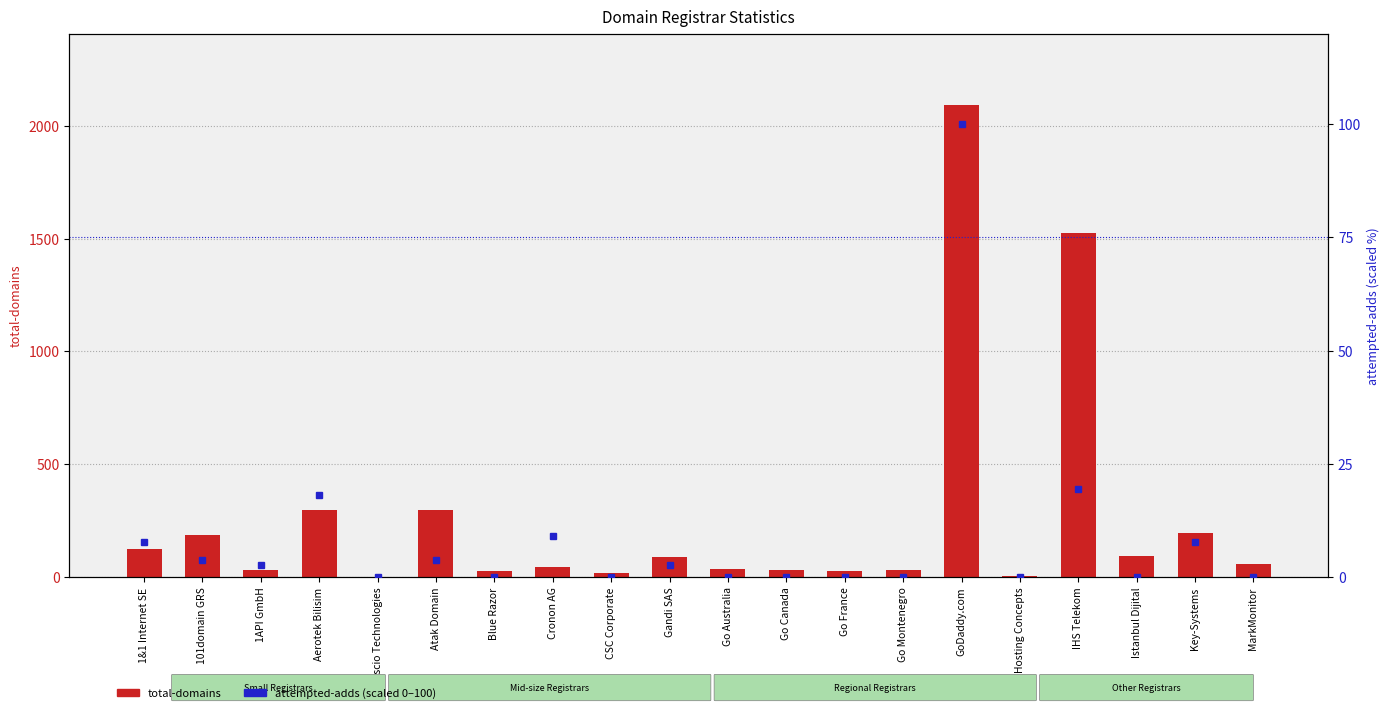

List the series in order of their overall mean, lowest first.

attempted-adds (scaled 0-100), total-domains